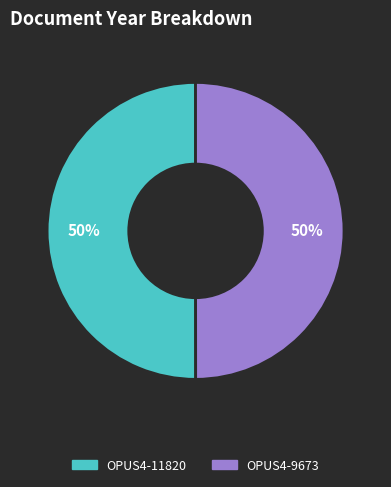

Is it true that OPUS4-11820 is 60% of the pie?

False